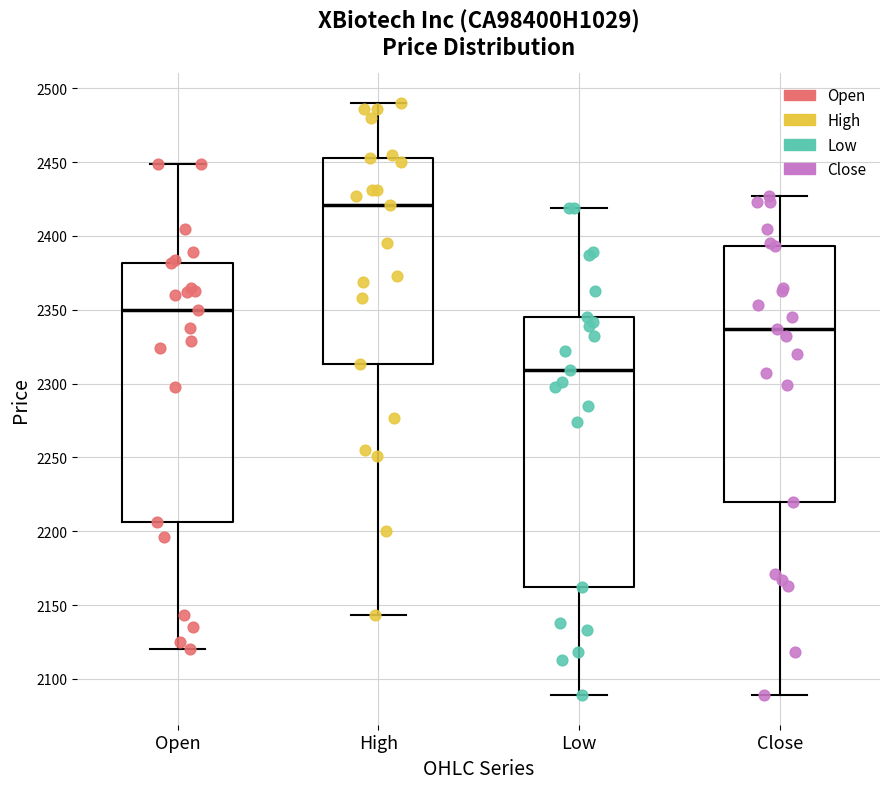

Reading left to right, transcribe this box plot: for each box, give where its median line is, the range the box spans, and where its two whiskers end, as read against the y-axis. The values are not printed on the chart, so give them approximately, as read against the axis.

Open: median 2350, box 2205 to 2380, whiskers 2120 to 2450
High: median 2420, box 2315 to 2455, whiskers 2145 to 2490
Low: median 2310, box 2160 to 2345, whiskers 2090 to 2420
Close: median 2335, box 2220 to 2395, whiskers 2090 to 2425